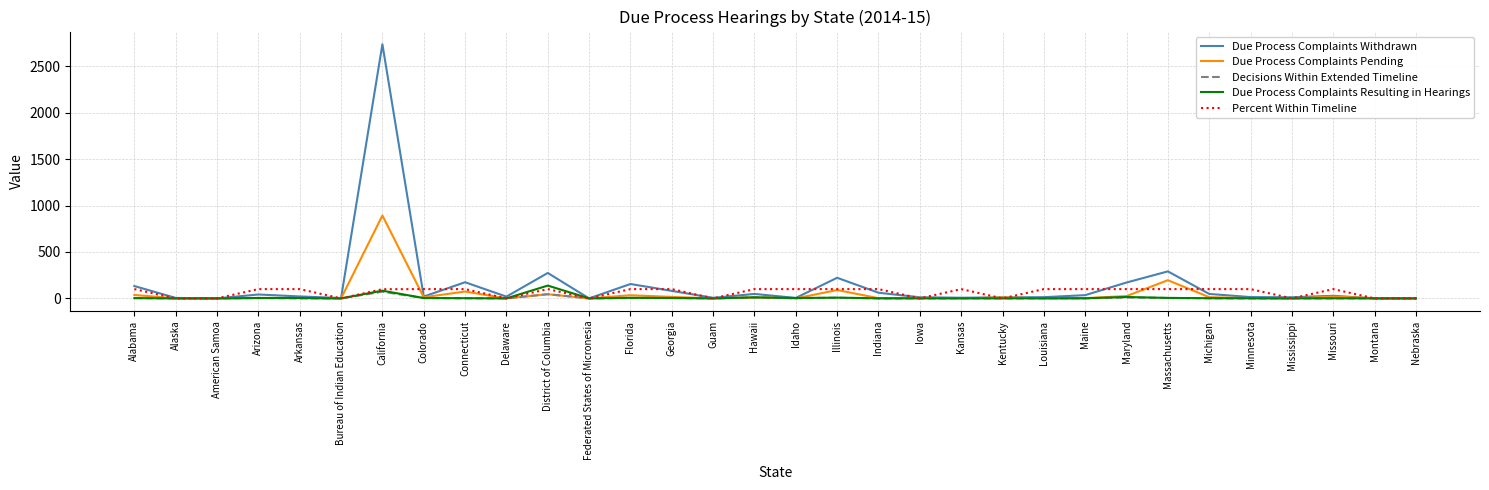

Count the number of data series in this chart.

5